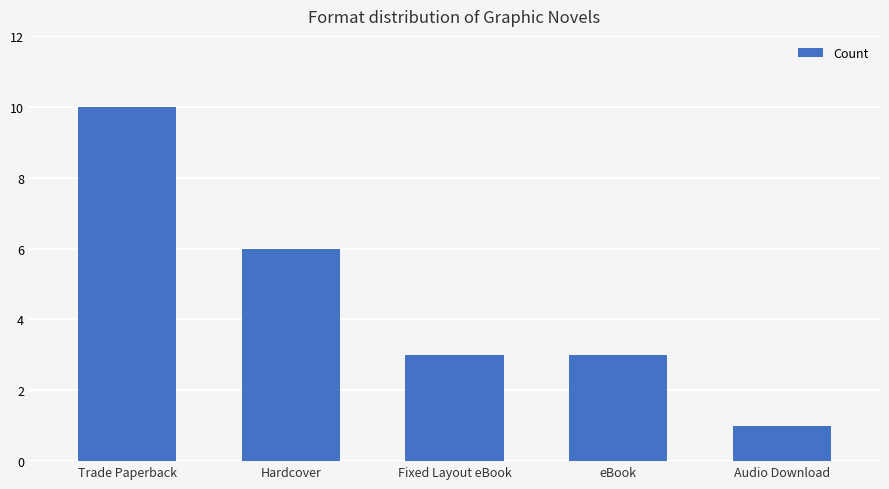

What is the average value?

5